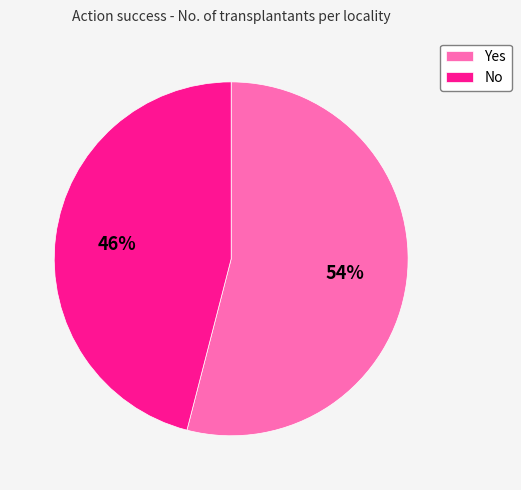

Is it true that Yes is 54% of the pie?

True